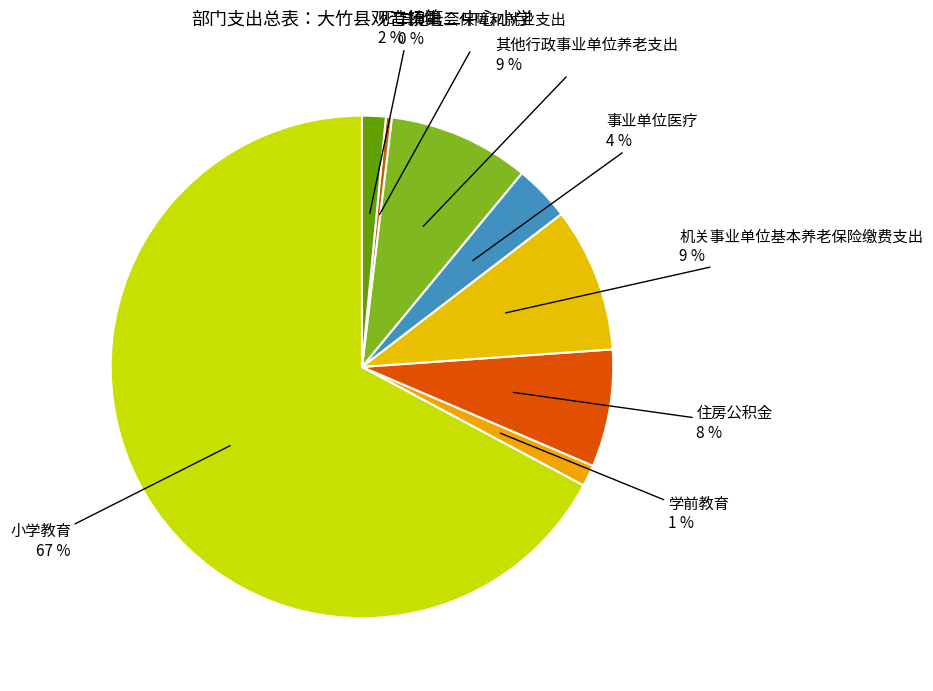

What is the smallest slice in the pie chart?

其他社会保障和就业支出